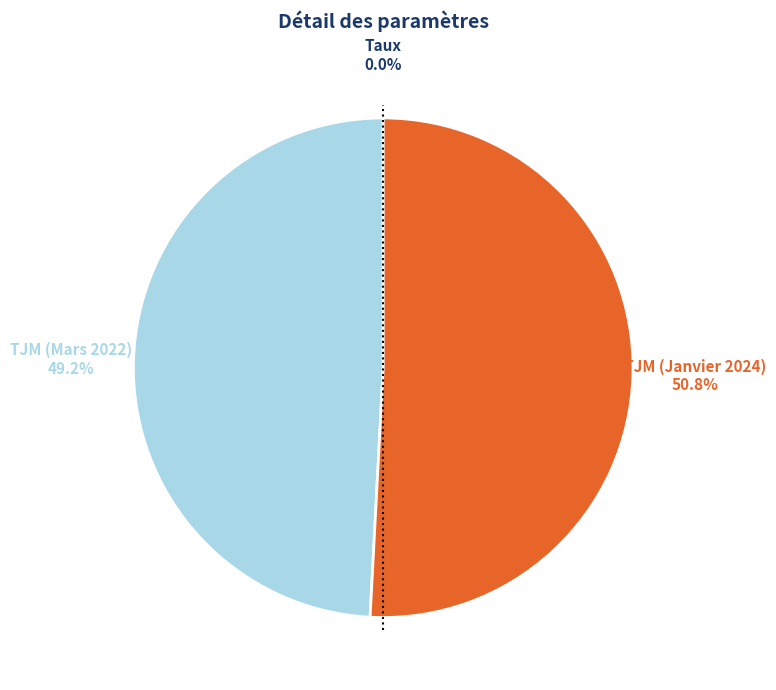

Combined, do TJM (Janvier 2024) and TJM (Mars 2022) account for over 50%?

Yes